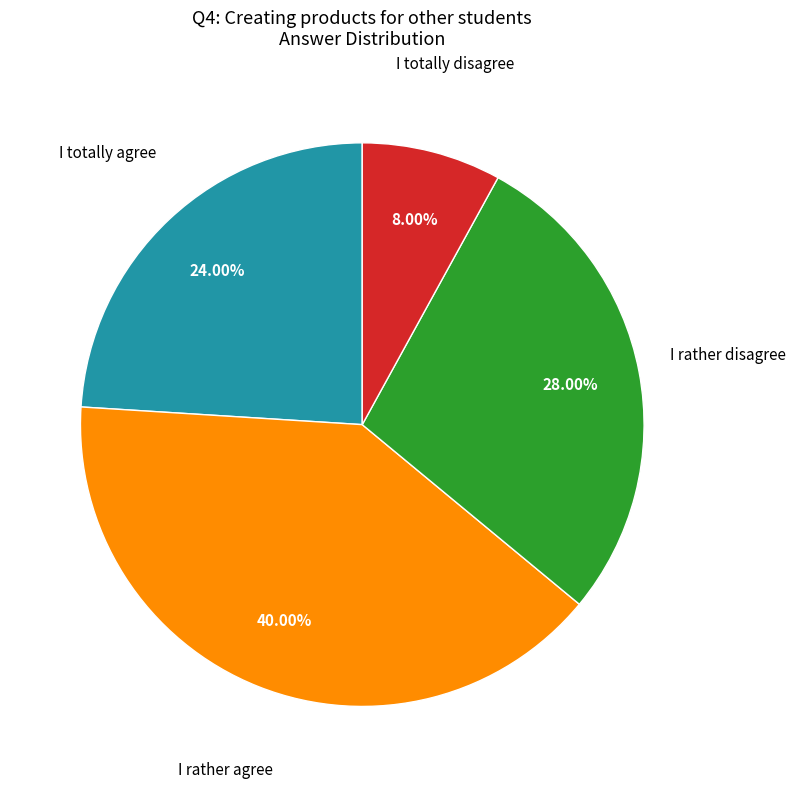

To the nearest percent, what portion does I totally disagree represent?

8%